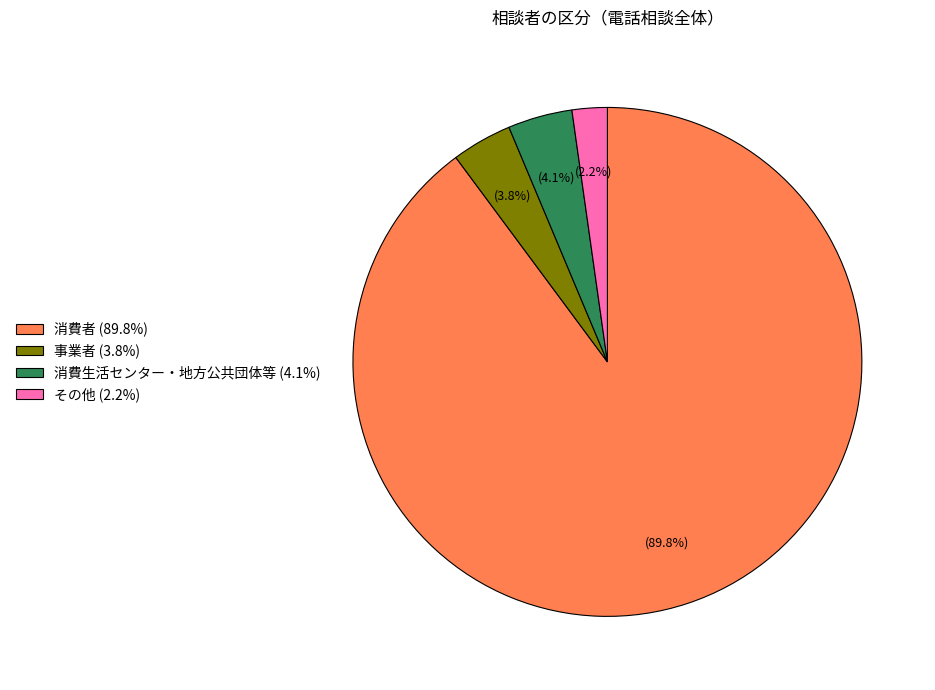

Combined, do その他 and 消費生活センター・地方公共団体等 account for over 50%?

No